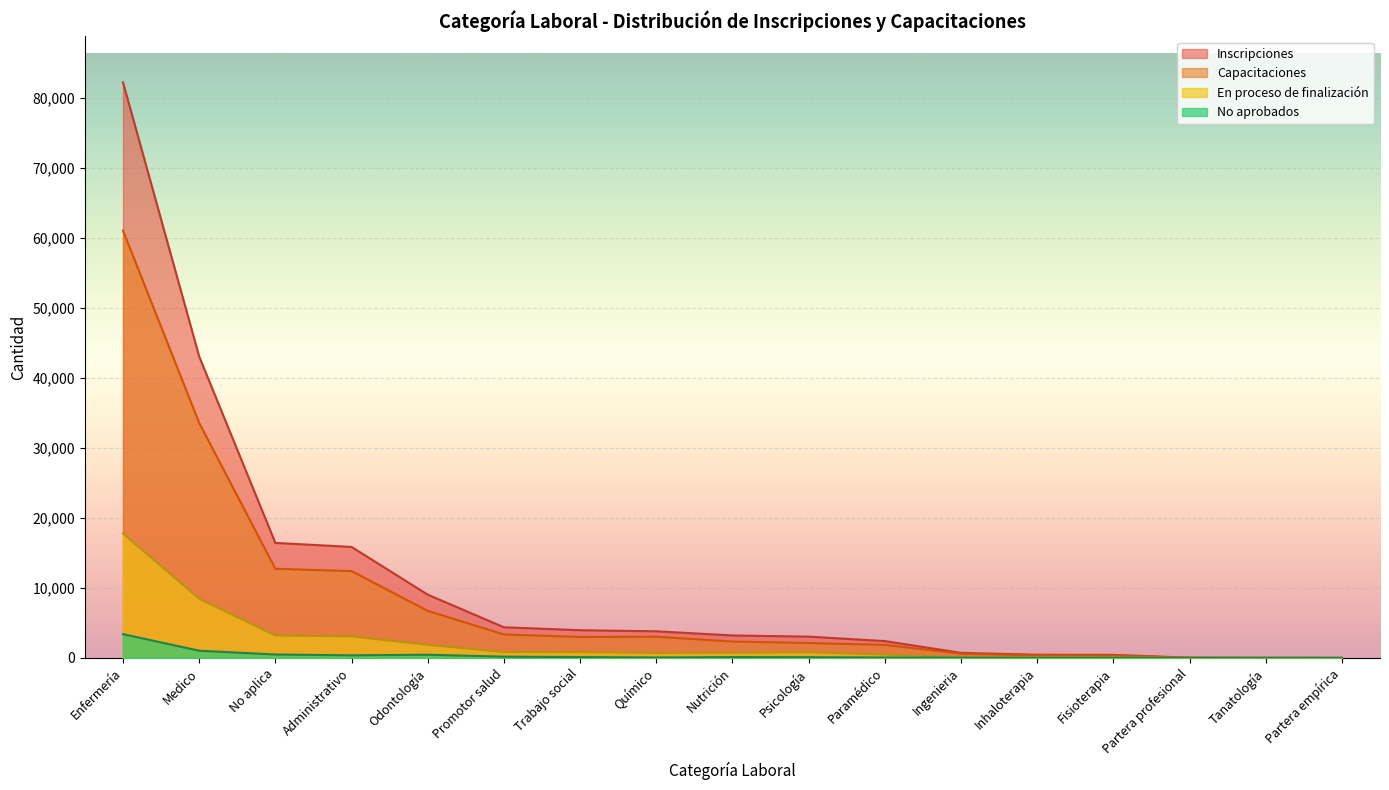

Between Fisioterapia and Partera profesional, which series saw the biggest shift?

Inscripciones